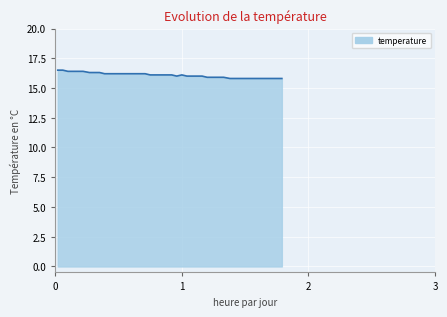

What is the difference between the maximum and minimum values?

0.7